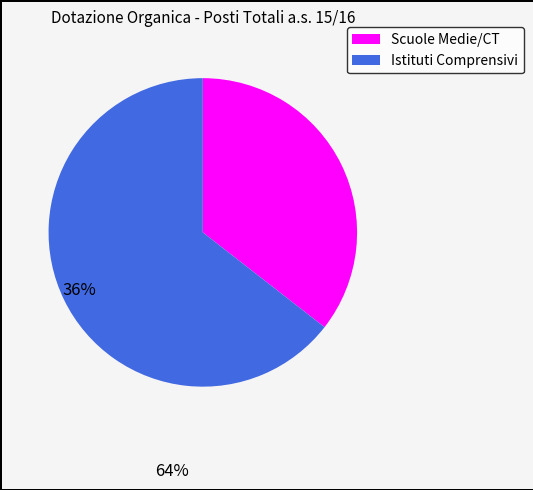

Is there a majority slice in this chart?

Yes